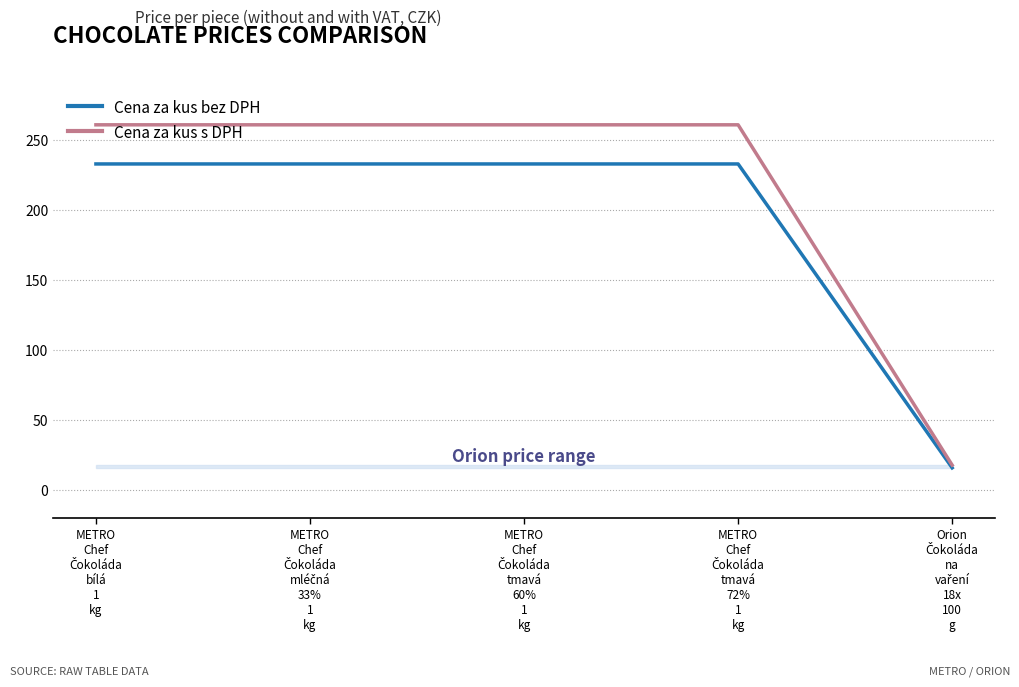

List the series in order of their peak value, highest first.

Cena za kus s DPH, Cena za kus bez DPH